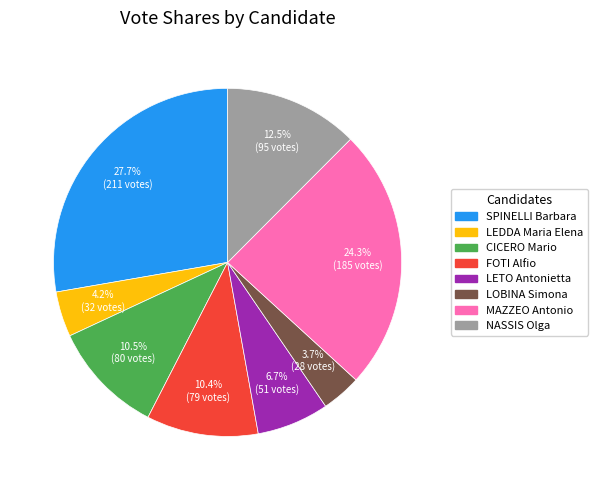

What percentage do MAZZEO Antonio and FOTI Alfio together represent?

34.7%